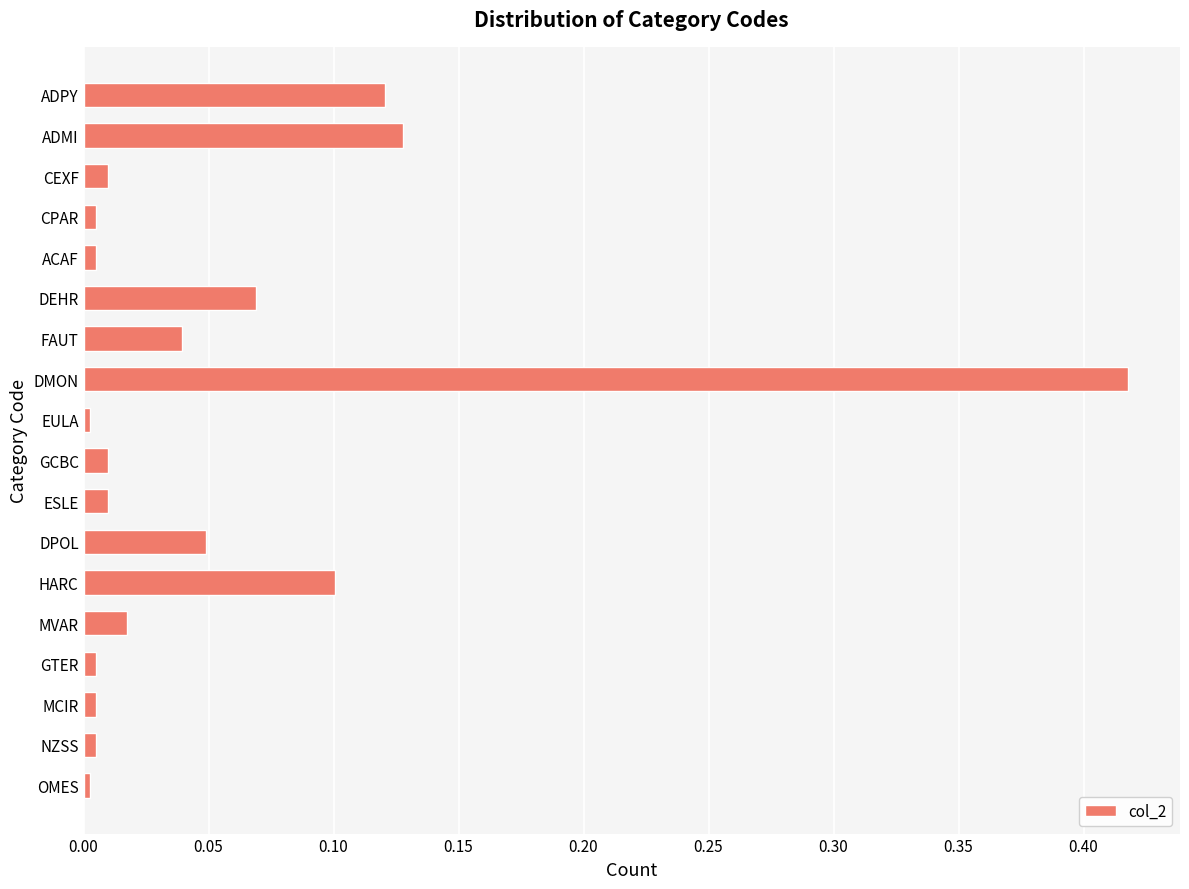

What is the sum of the values at DPOL and DMON?

0.5